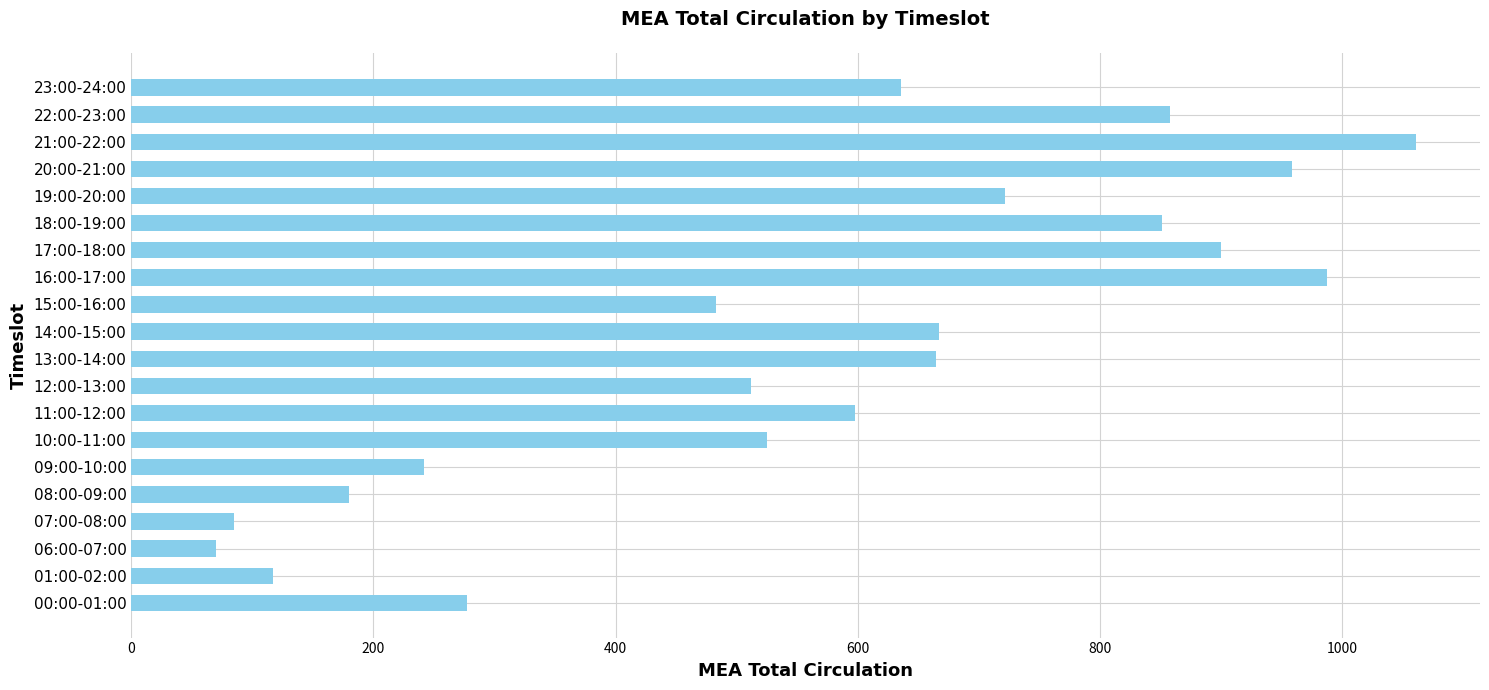

What is the change in value from 12:00-13:00 to 18:00-19:00?

+339